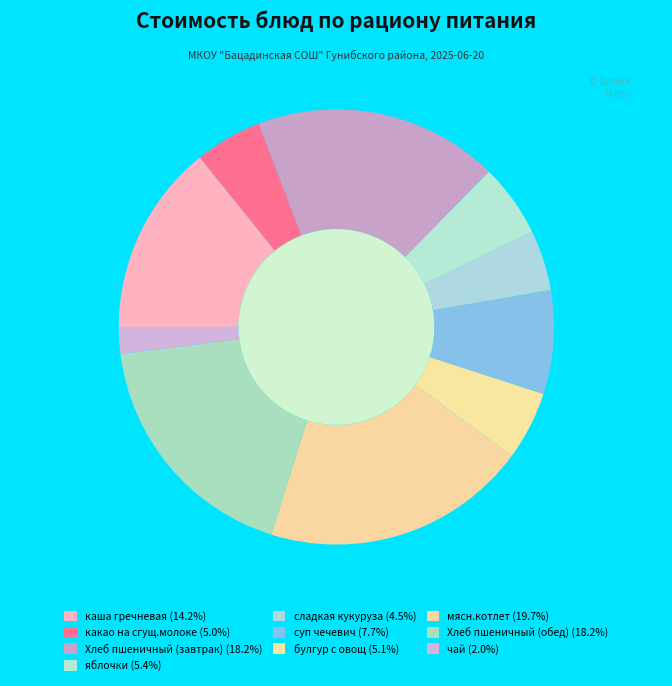

What is the ratio of the value at какао на сгущ.молоке to the value at мясн.котлет?

0.3